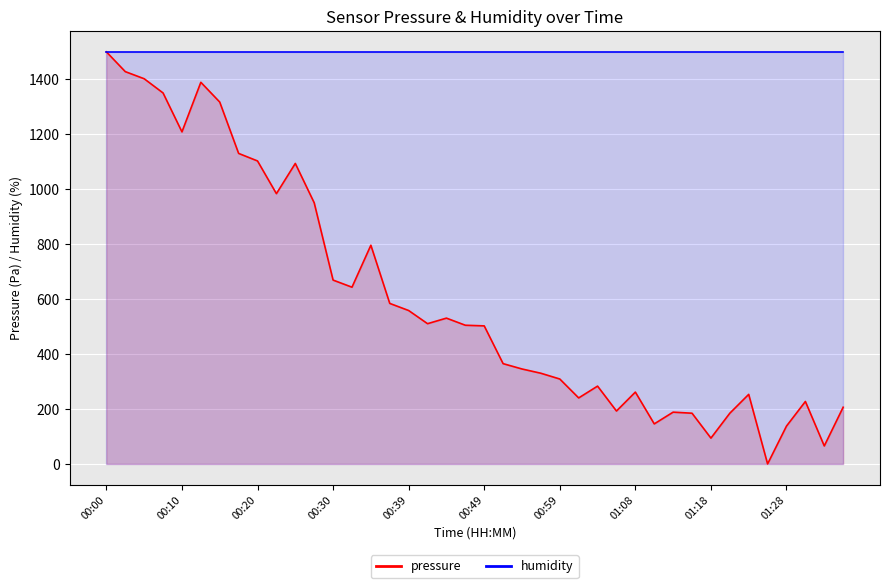

What is the difference between the maximum and minimum values?

1500.0